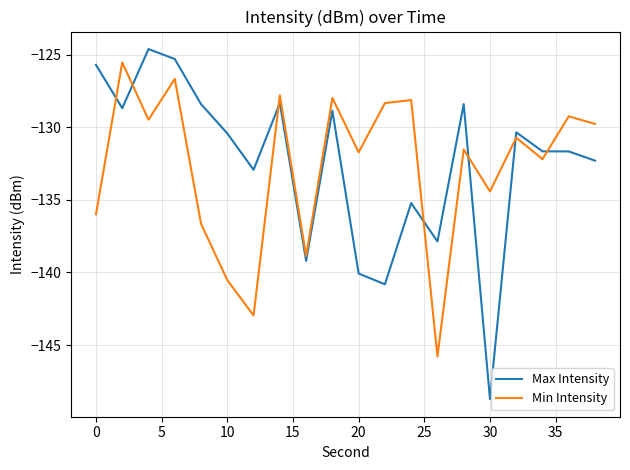

What are all the series names shown in the legend?

Max Intensity, Min Intensity